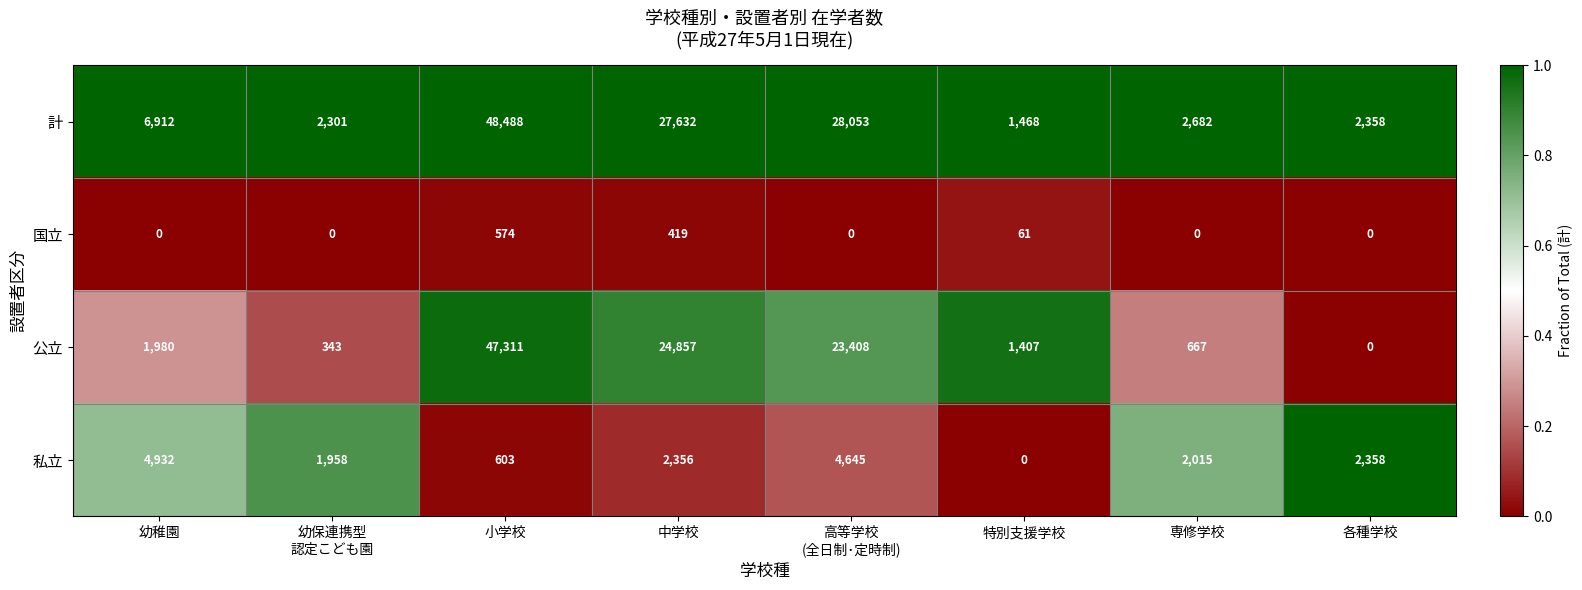

Which label corresponds to the smallest value in the chart?

幼稚園